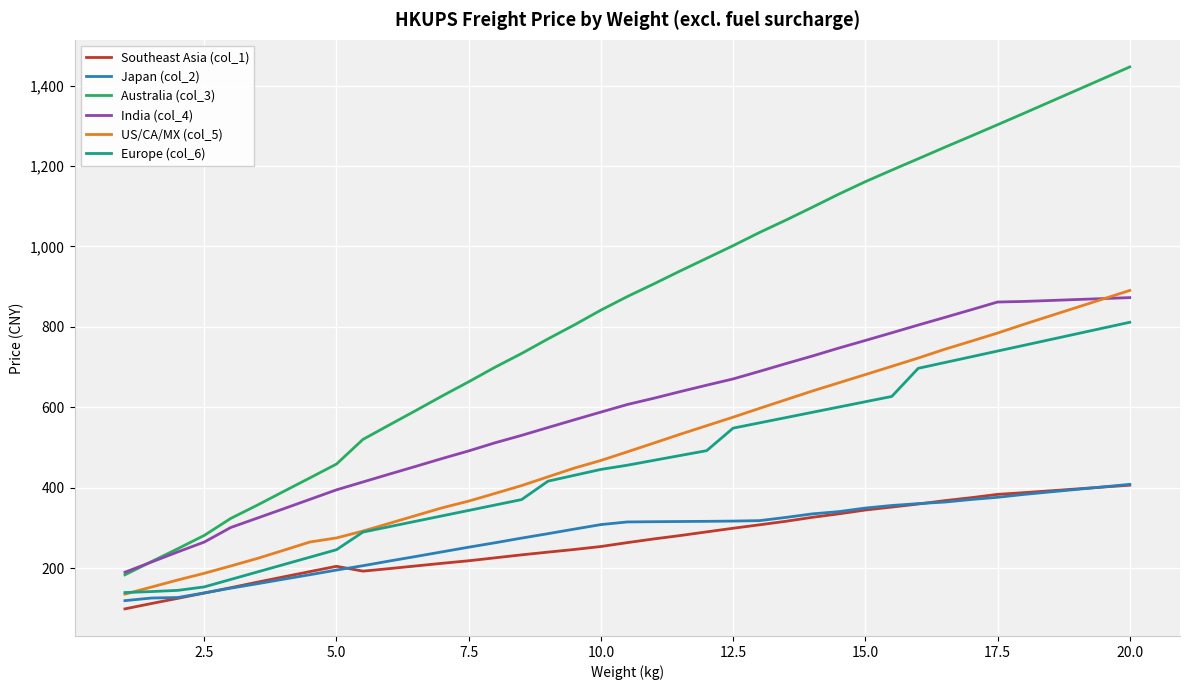

True or false: Europe (col_6) and India (col_4) intersect in this chart.

False